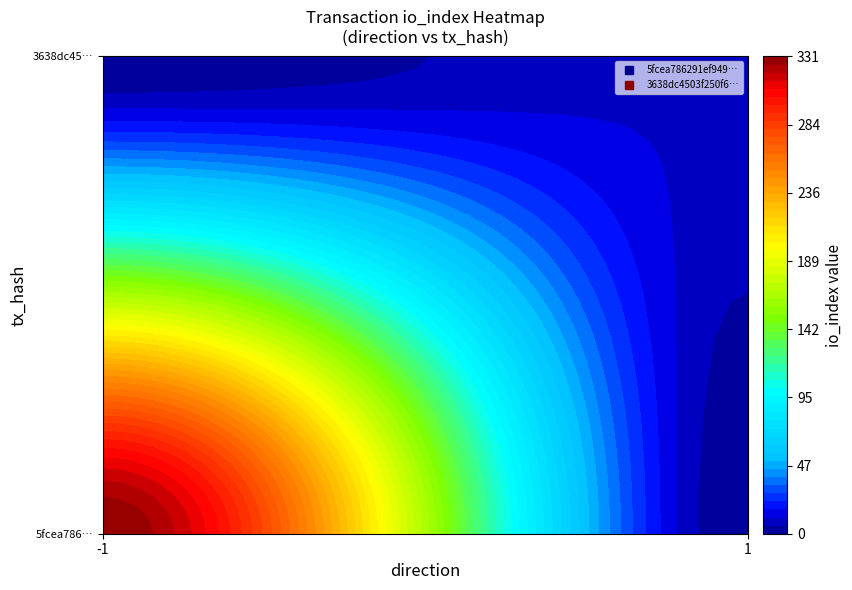

Rank the series at direction from highest to lowest value.

3638dc4503f250f648563aac5af423ba0611617, 5fcea786291ef94984447aa99175f54ecc12a32